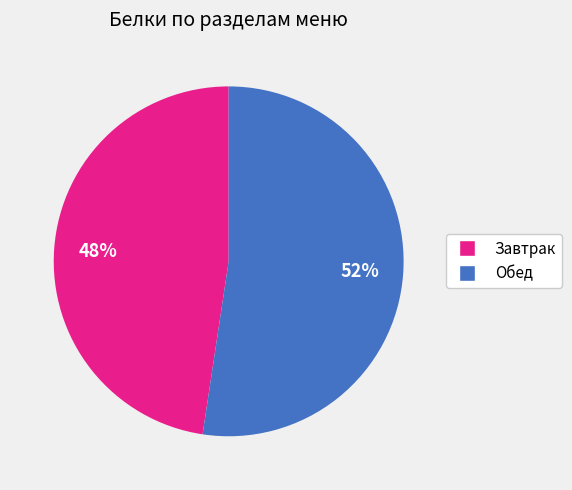

To the nearest percent, what is the average slice percentage?

50%